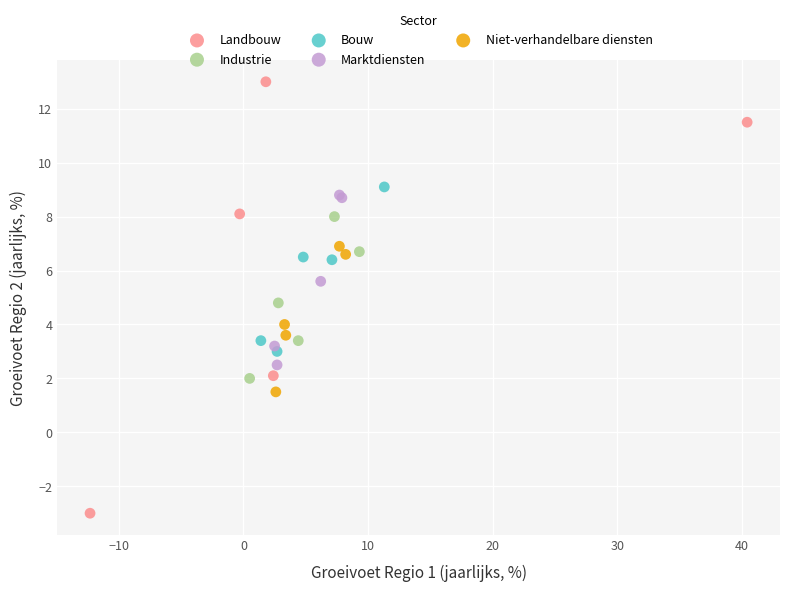

Which series has the largest Y range (max minus min)?

Landbouw